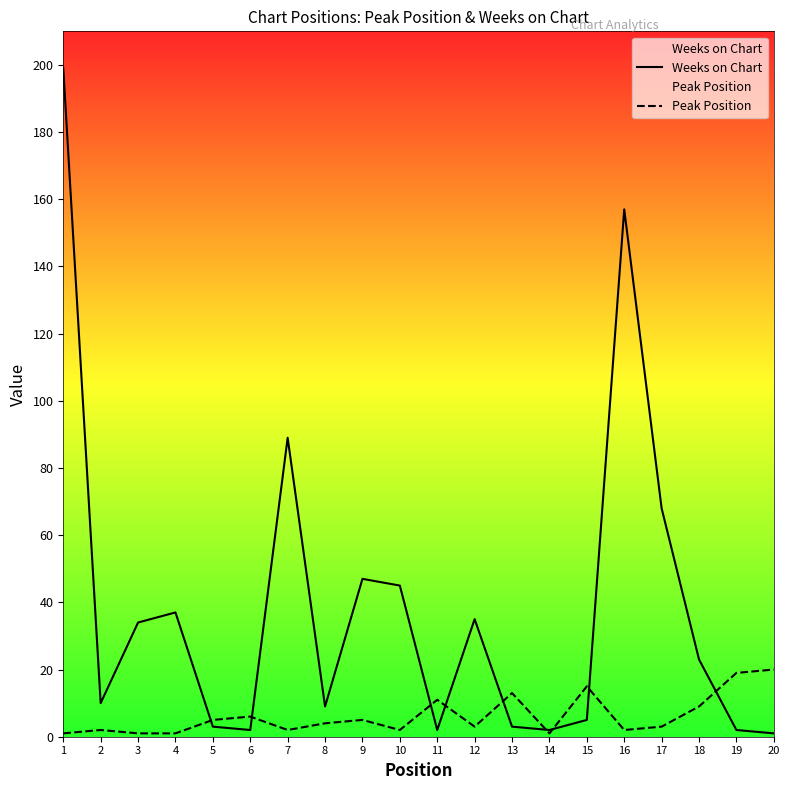

Is this an area chart (filled region under the line)?

No